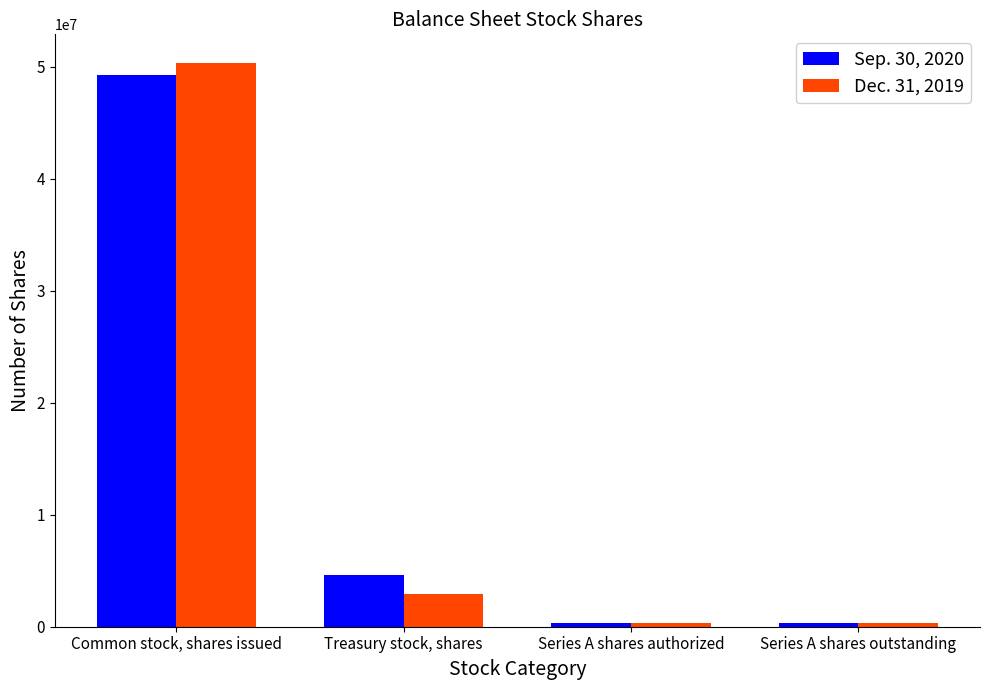

At which category is the sum across all series the highest?

Common stock, shares issued